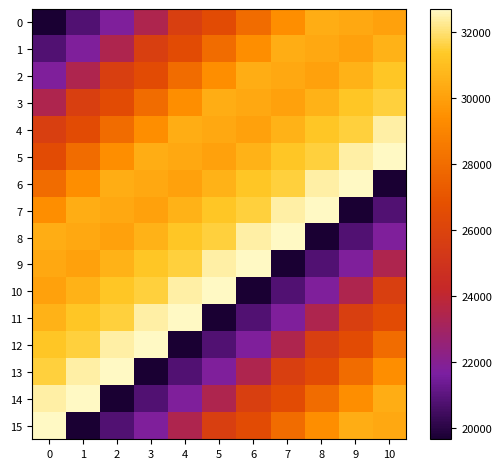

What is the difference between the highest and lowest values at 8?

13055